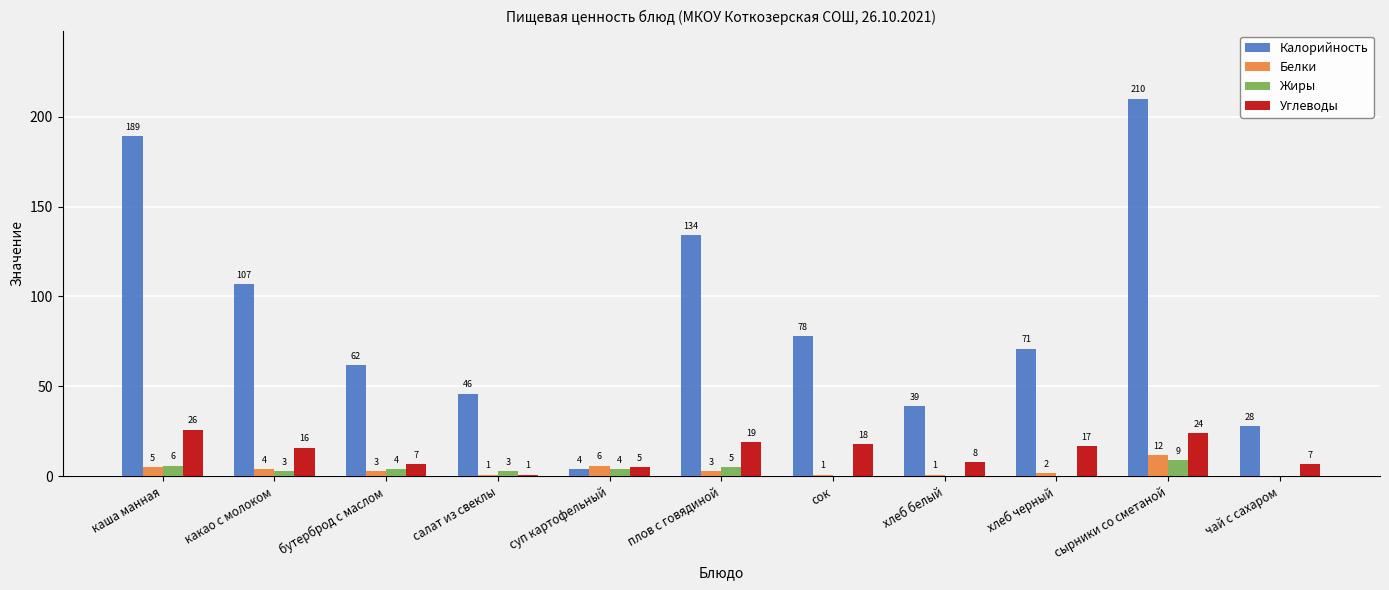

Is it true that Калорийность equals 185 at какао с молоком?

False